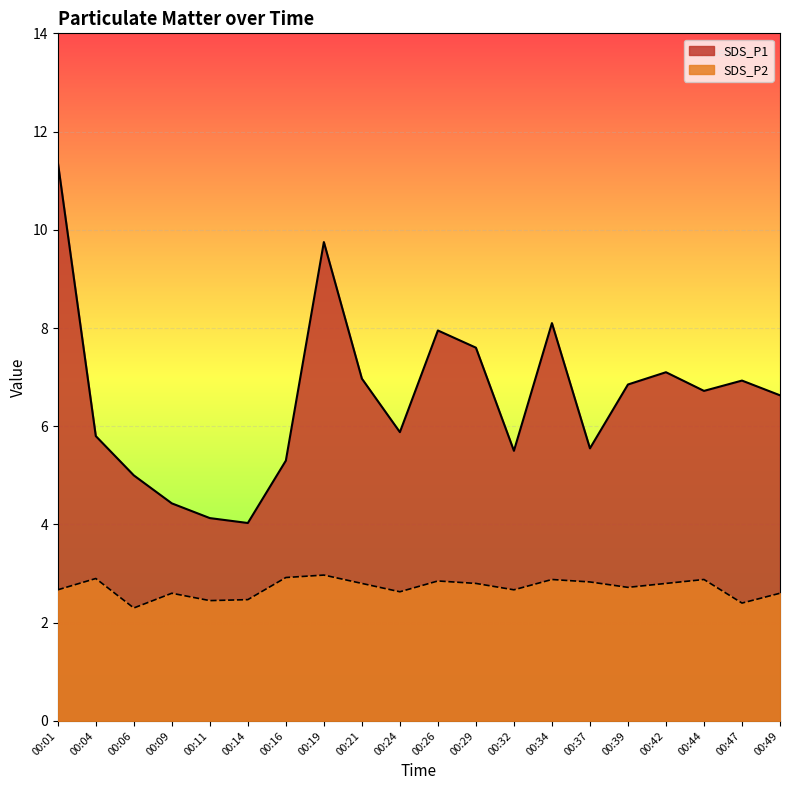

What is the value of the SDS_P2 line point at the 16th from the left?

2.7